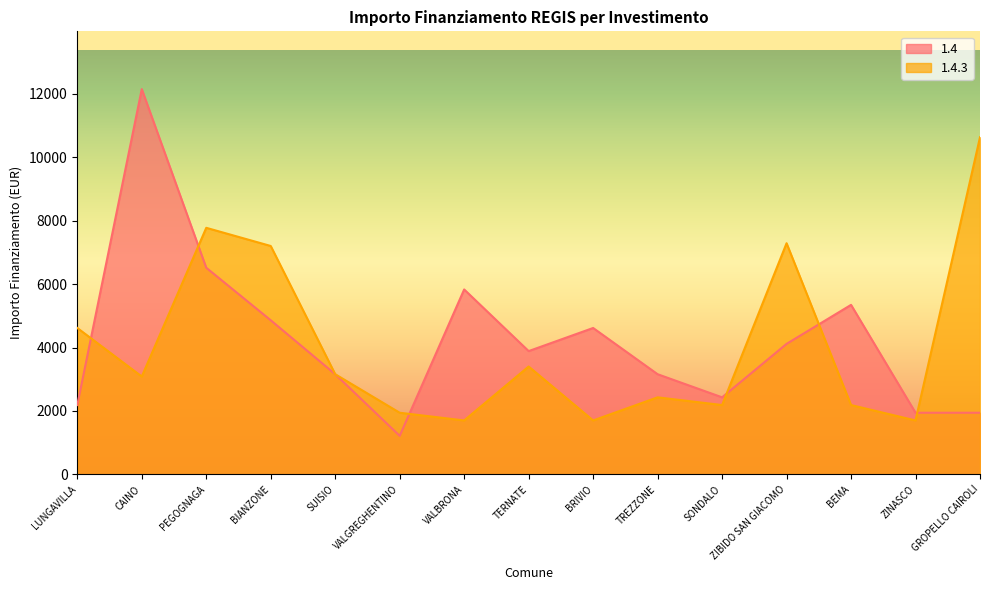

At which label is 1.4.3 closest to 6167?

BIANZONE